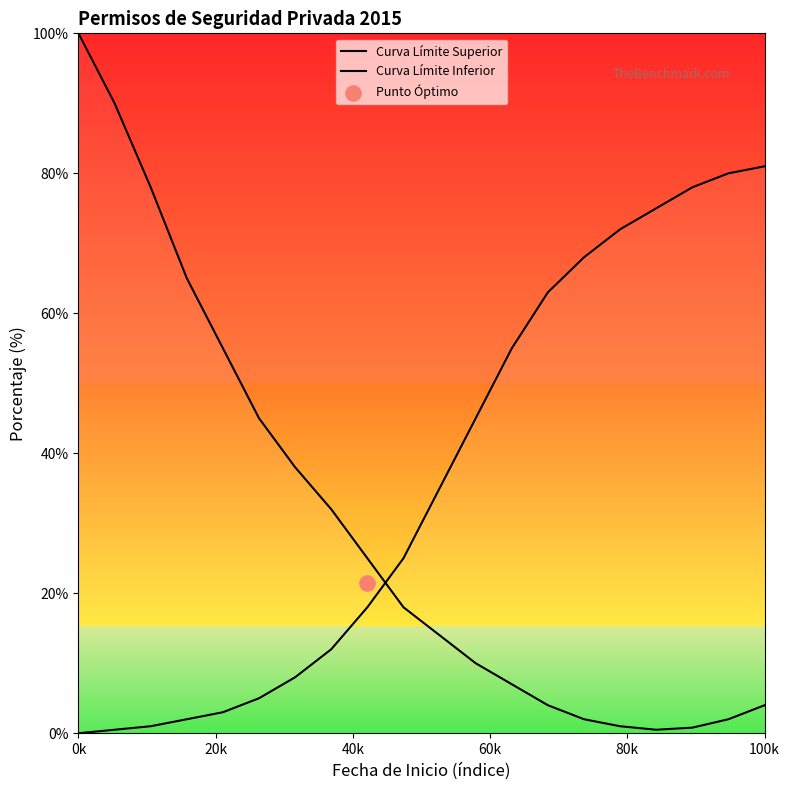

Is the value of Curva Límite Superior at 60k greater than the value of Curva Límite Inferior at 7?

Yes